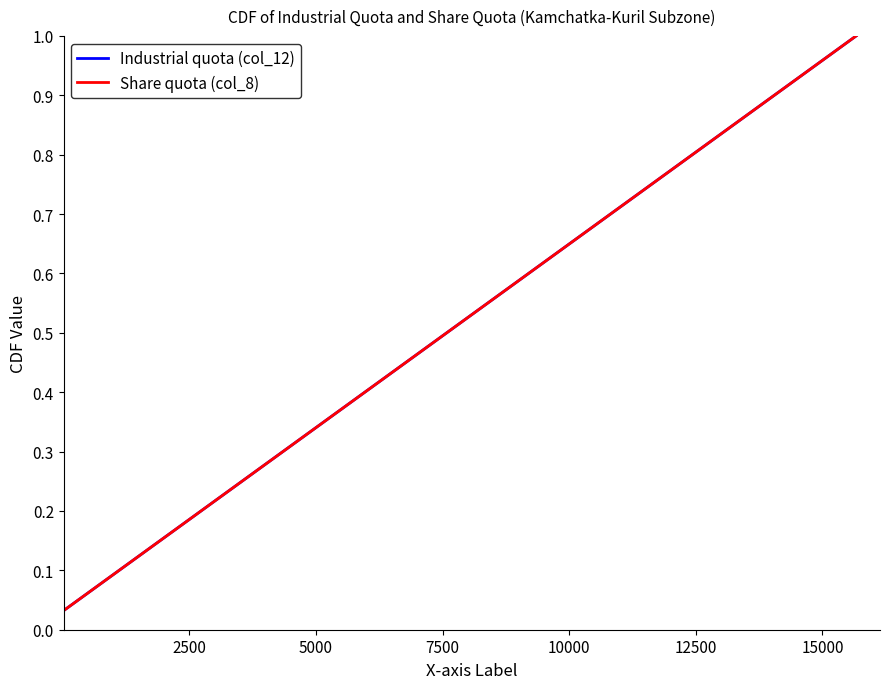

Does the chart have visible grid lines?

No